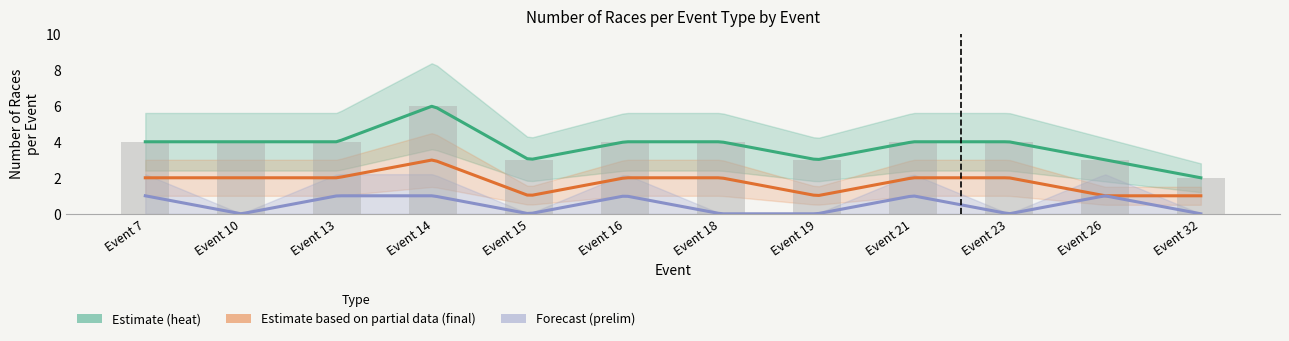

What is the value of the heat bar at the 9th from the left?

4